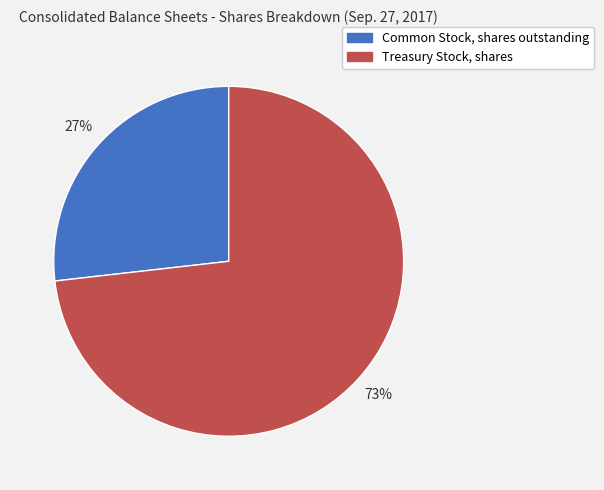

Is the sum of Common Stock, shares outstanding and Treasury Stock, shares greater than half?

Yes